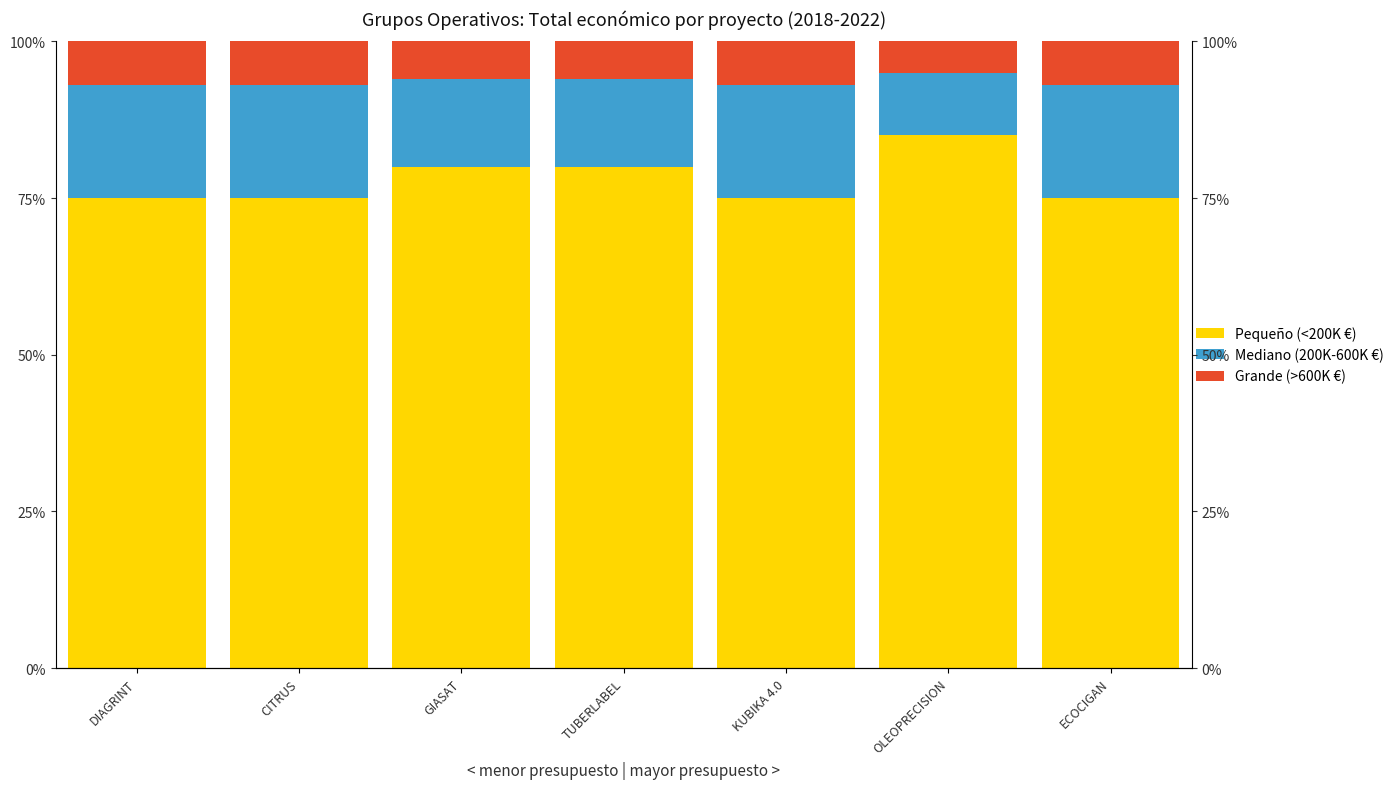

Reading left to right, transcribe all the data shown in this chart.

Pequeño (<200K €): 75	75	80	80	75	85	75
Mediano (200K-600K €): 18	18	14	14	18	10	18
Grande (>600K €): 7	7	6	6	7	5	7